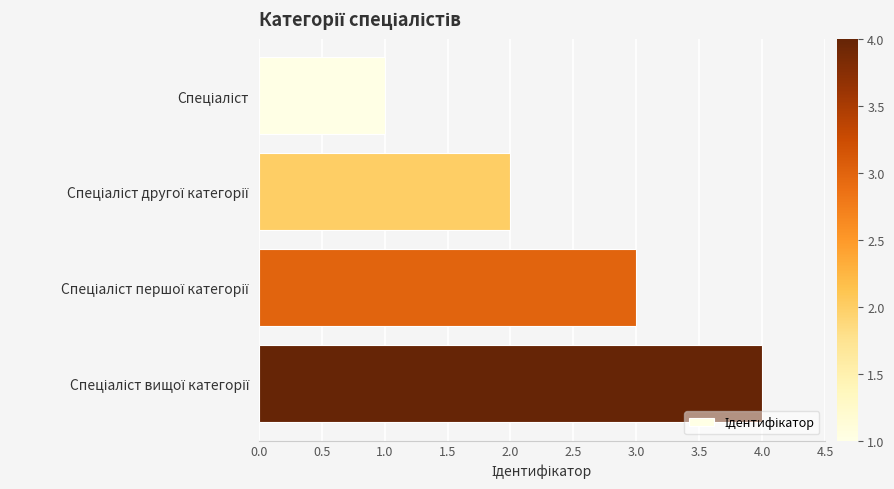

What is the difference between the second highest and second lowest values?

1